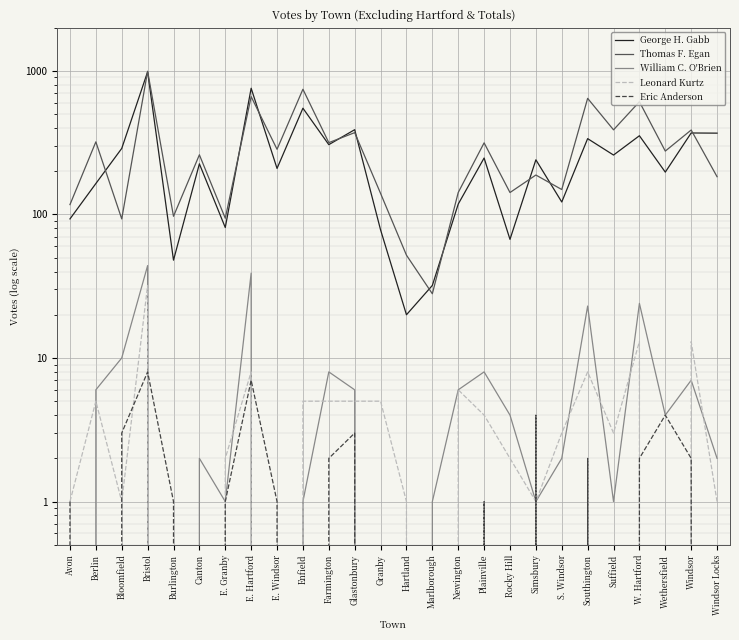

What is the label of the 25th point from the right?

Berlin